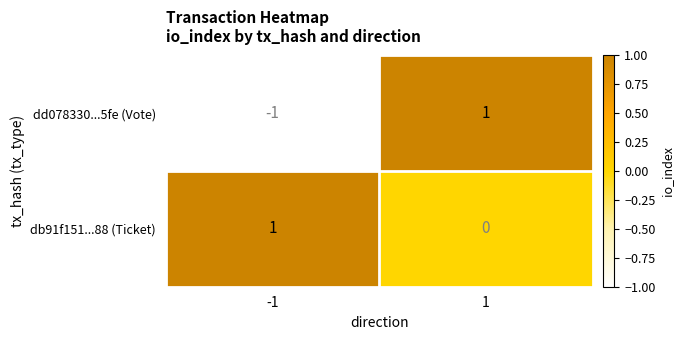

Which series has the widest spread of values?

dd078330...5fe (Vote)